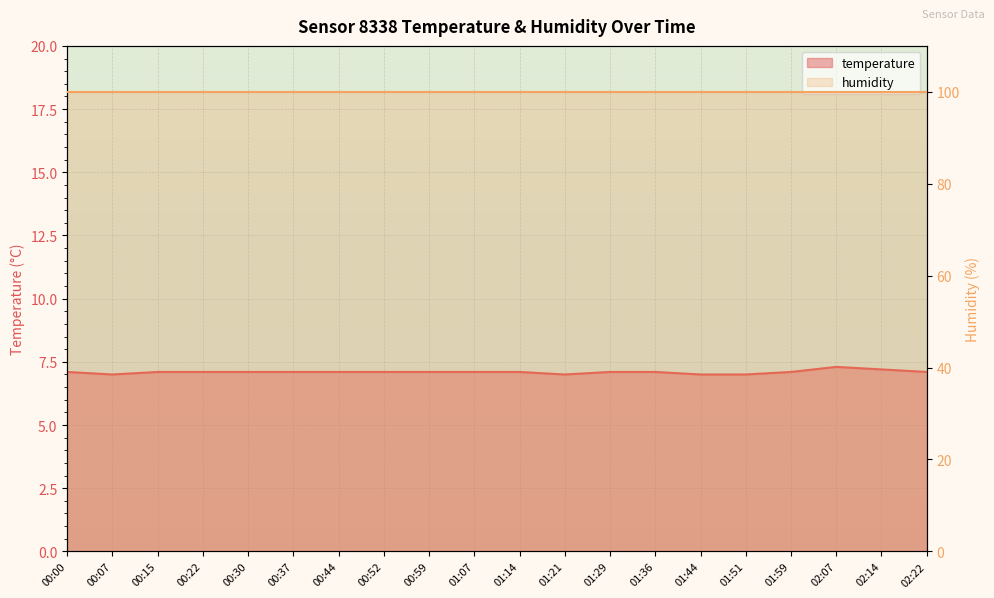

Rank the categories by value from lowest to highest.

00:07, 01:21, 01:44, 01:51, 00:00, 00:15, 00:22, 00:30, 00:37, 00:44, 00:52, 00:59, 01:07, 01:14, 01:29, 01:36, 01:59, 02:22, 02:14, 02:07